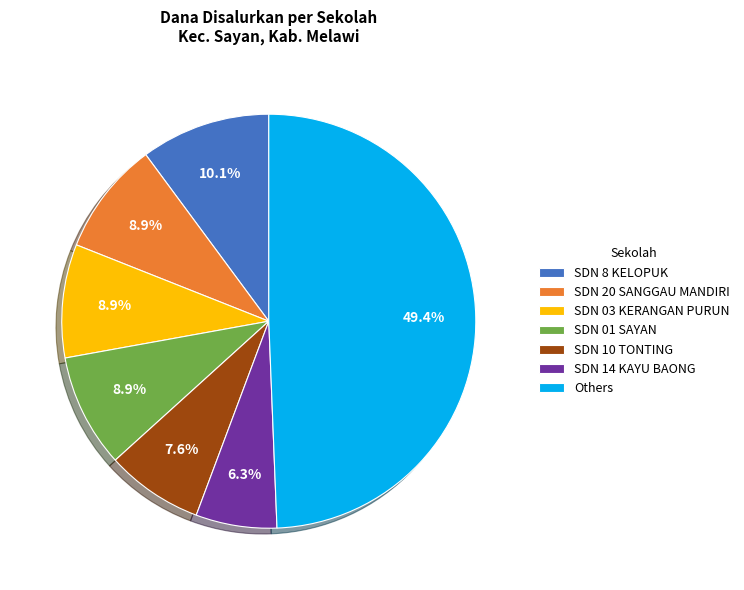

Which slice is the smallest?

SDN 14 KAYU BAONG